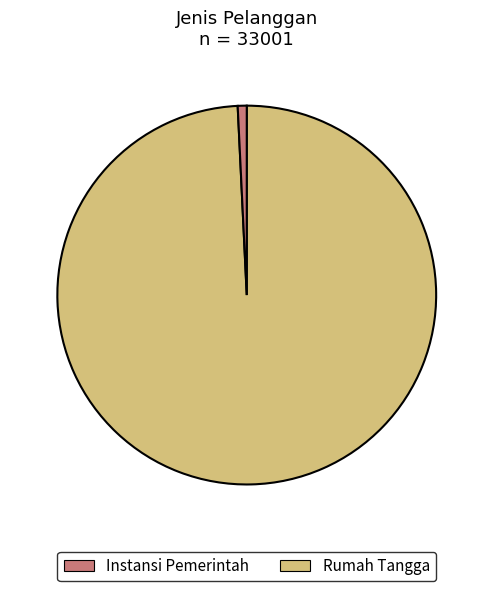

Does any single category account for the majority?

Yes